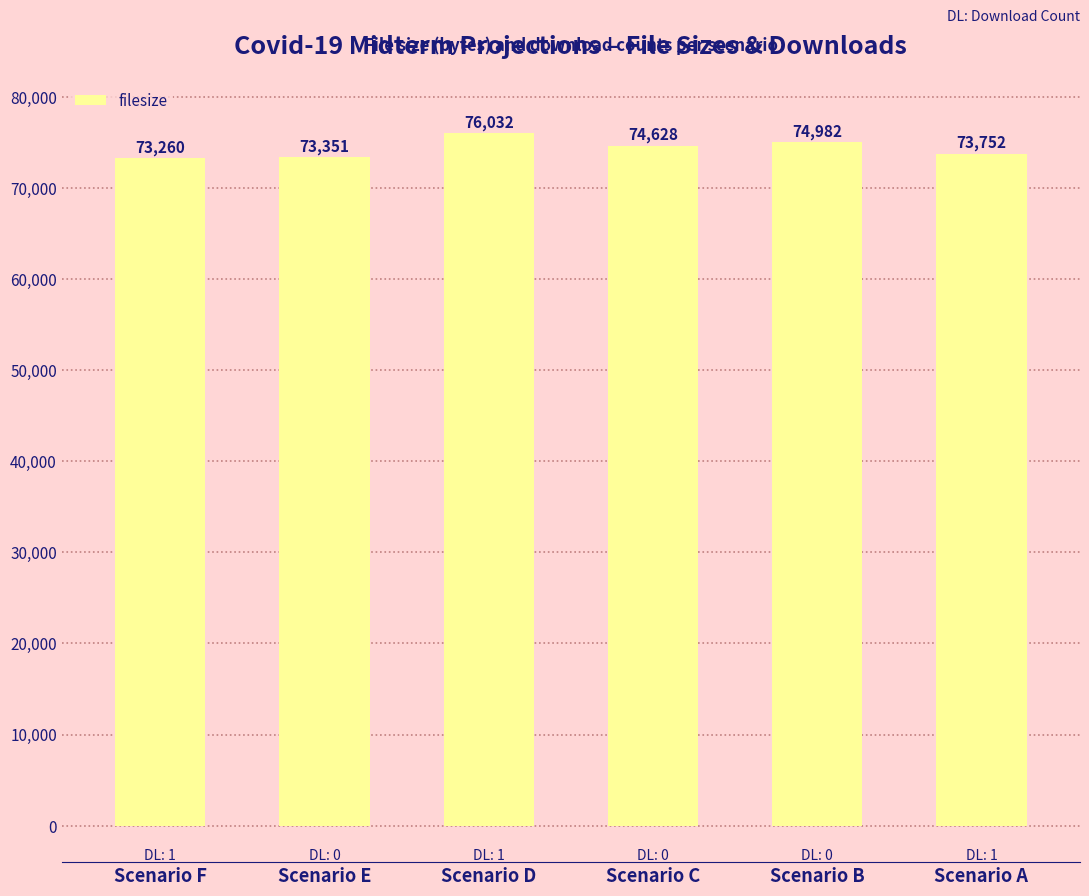

What is the difference between the values at Scenario C and Scenario E?

1277